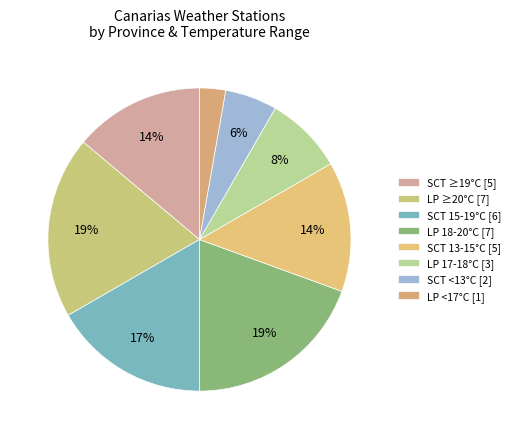

To the nearest percent, what is the average slice percentage?

12%